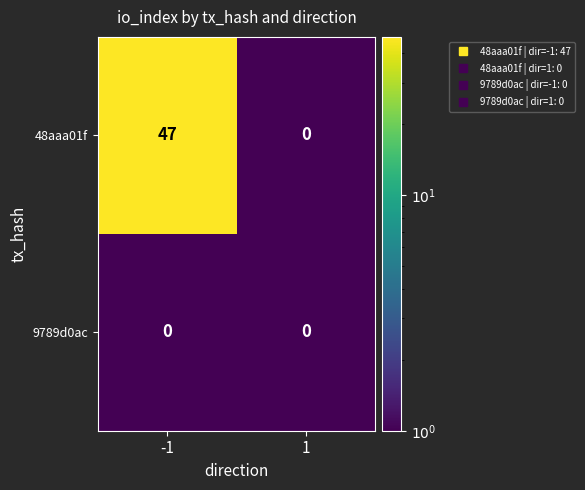

Reading left to right, list all the values displayed in this chart.

48aaa01f: -1=47	1=0
9789d0ac: -1=0	1=0